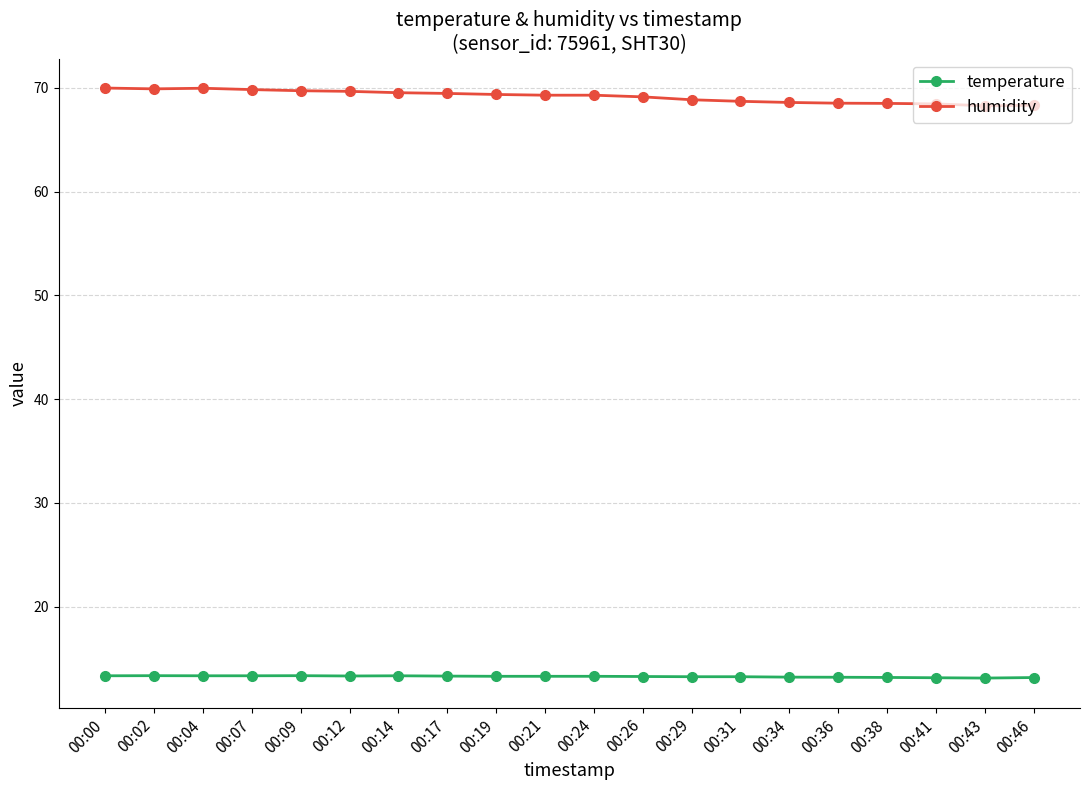

True or false: temperature has more than 2 points higher than both neighbors.

True